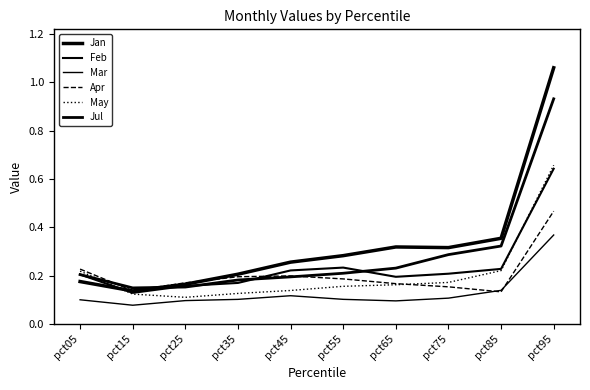

What is the value of the Jan point at the 5th from the left?

0.3